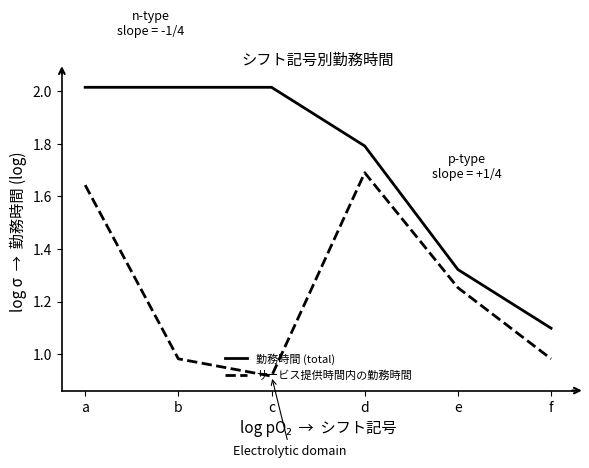

What is the total value across all series at c?

2.9